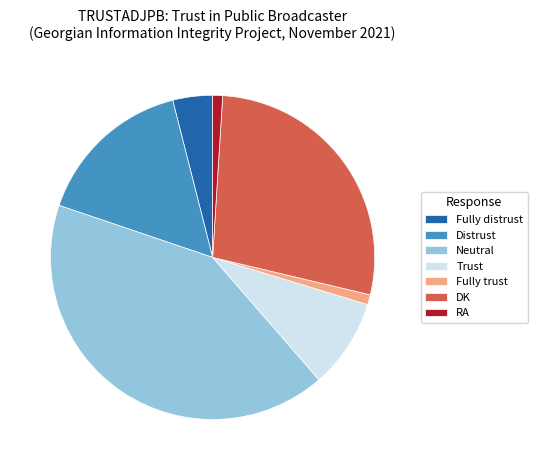

Which slice is the largest?

Neutral